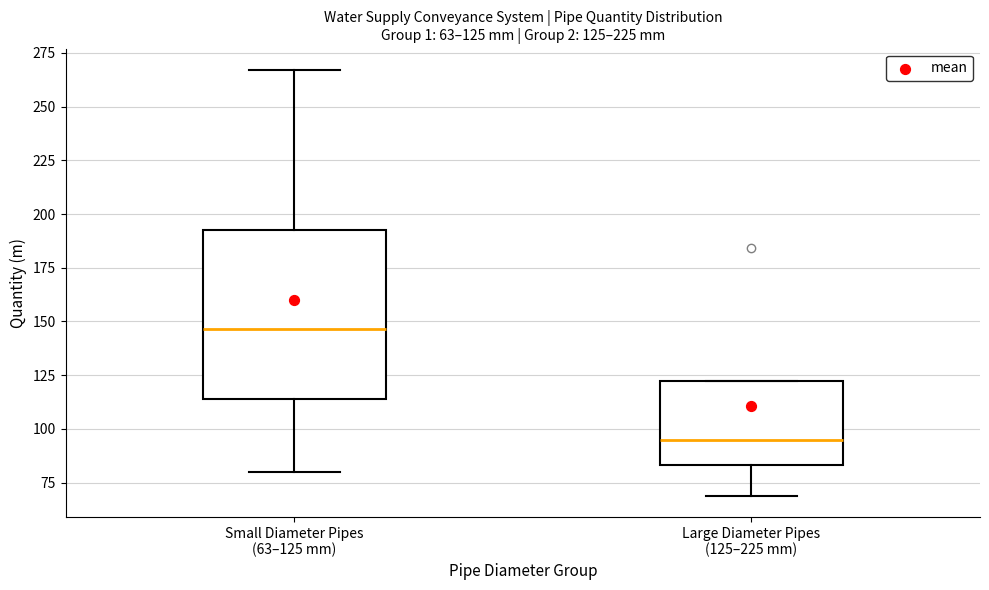

Which box has the lowest median line?

Large Diameter Pipes (125–225 mm)